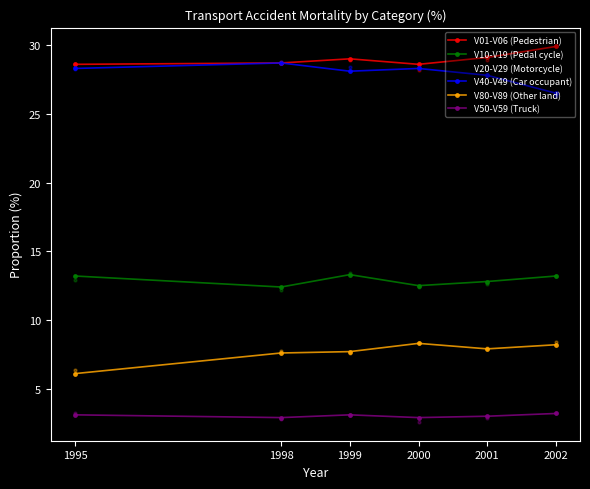

What is the total value across all series at 2002?

96.2